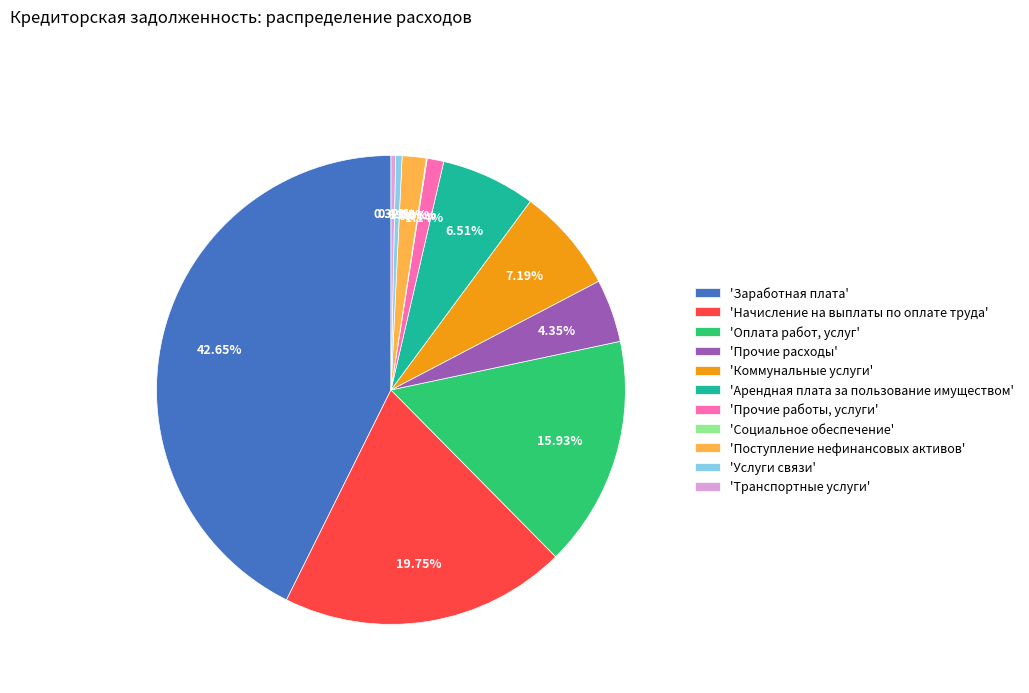

Do 'Арендная плата за пользование имуществом' and 'Прочие работы, услуги' together represent more than half of the pie?

No